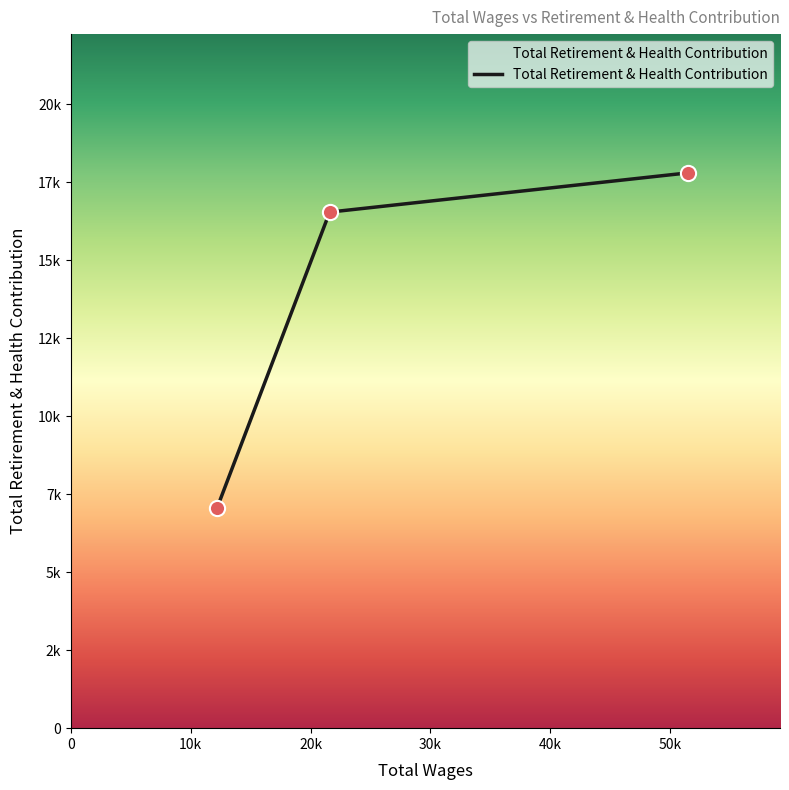

Is this an area chart (filled region under the line)?

Yes